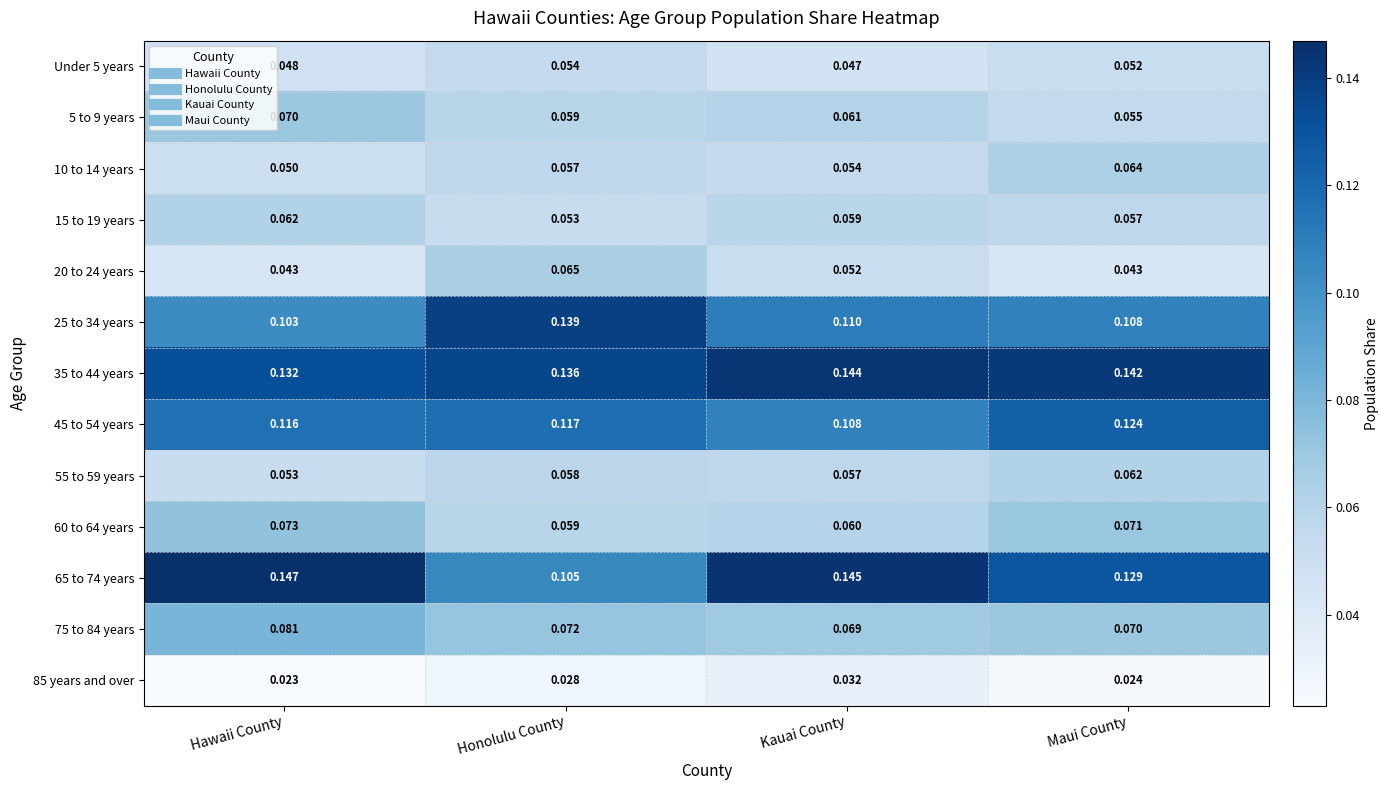

At which label is 35 to 44 years closest to 0?

Hawaii County